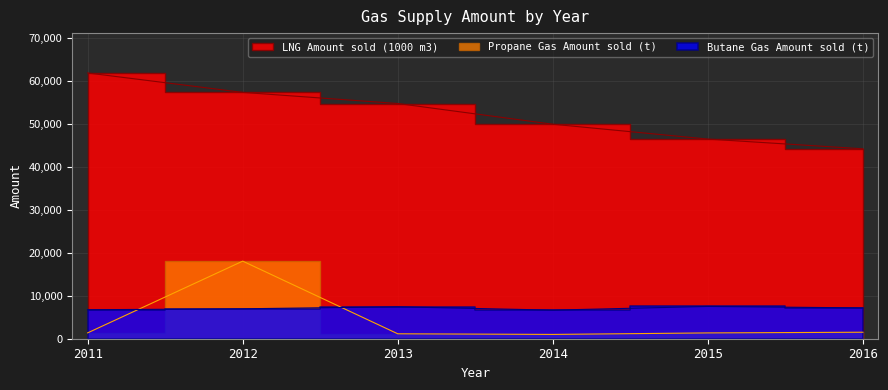

What is the approximate value of Propane Gas Amount sold (t) at 2012, to the nearest 50?

18100